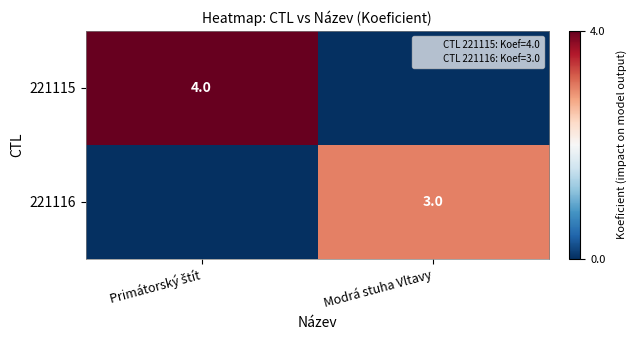

What is the average value of the 221116 series?

2